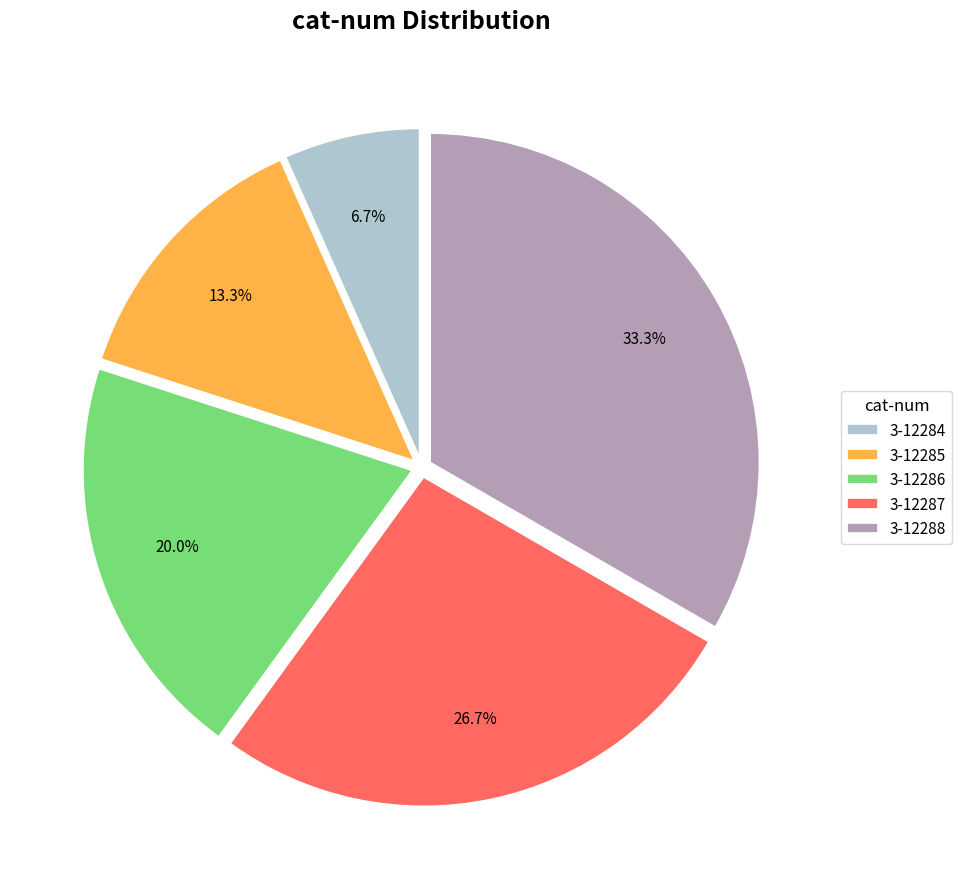

What is the total percentage of 3-12285 and 3-12284?

20.0%